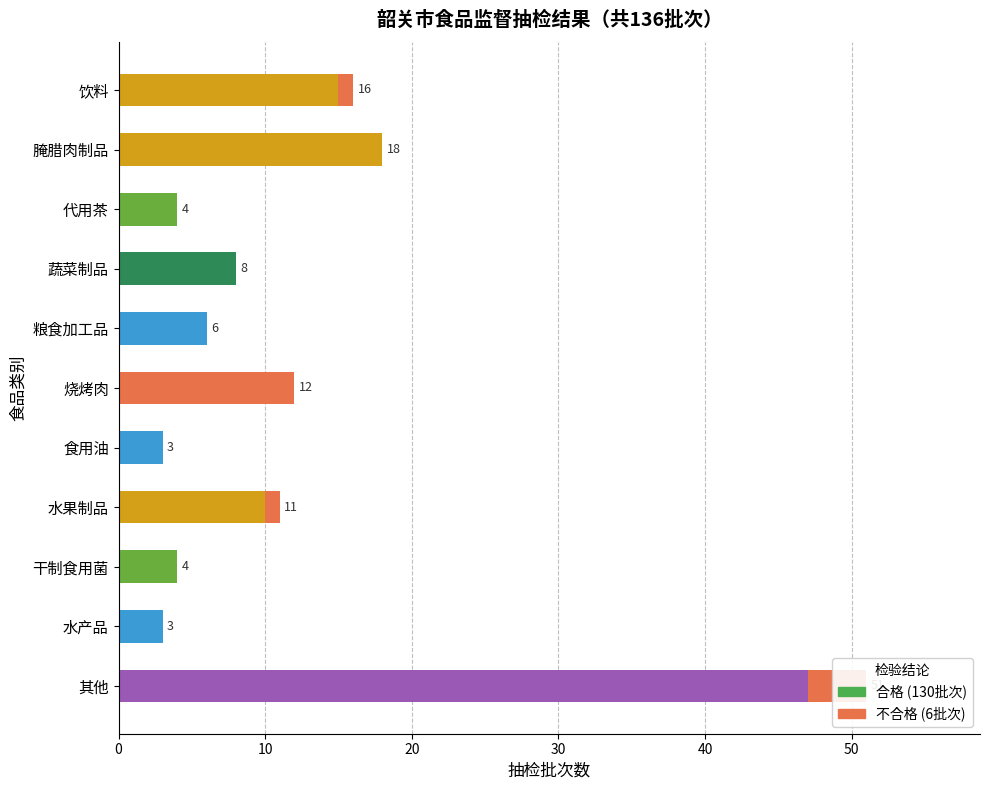

Is it true that the value at 腌腊肉制品 is 9?

False